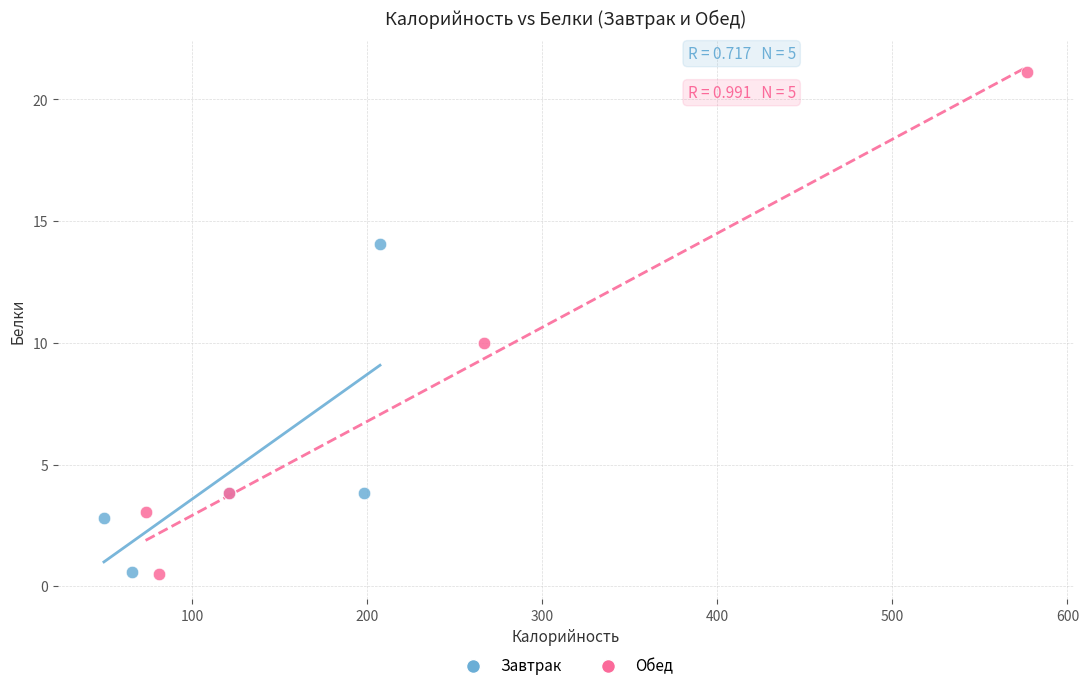

Which series has the widest spread of Y values?

Обед